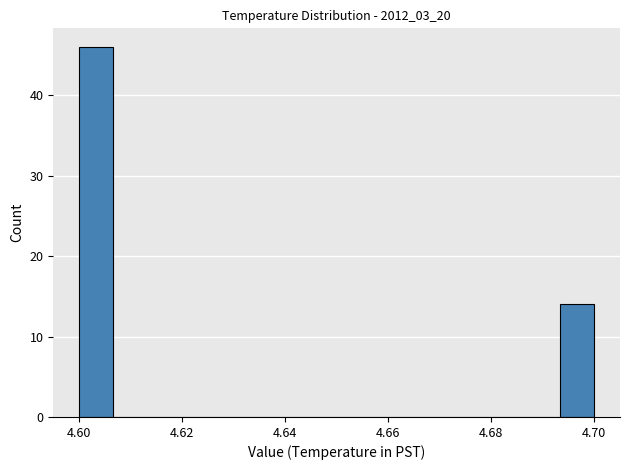

Around what value on the x-axis is the tallest bar? Give the approximate position of its centre, as read against the axis.

4.604